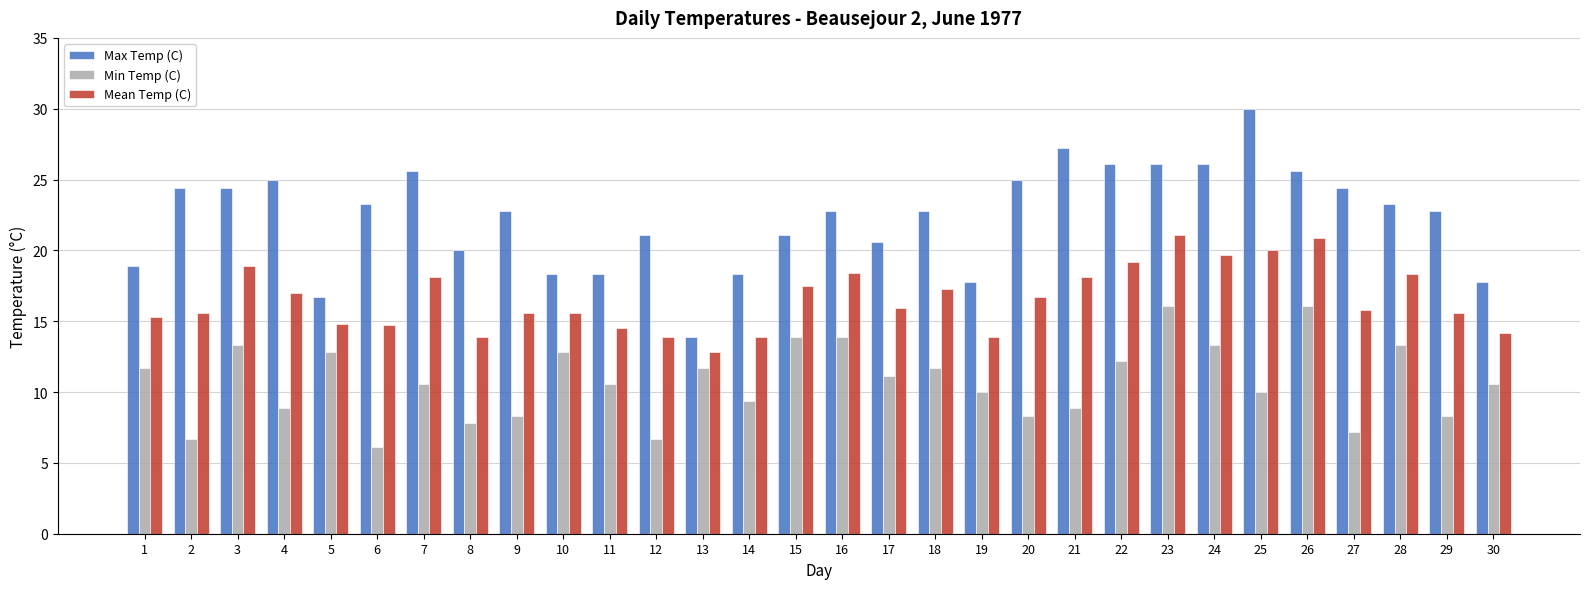

What is the average value of the Mean Temp (C) series?

16.6